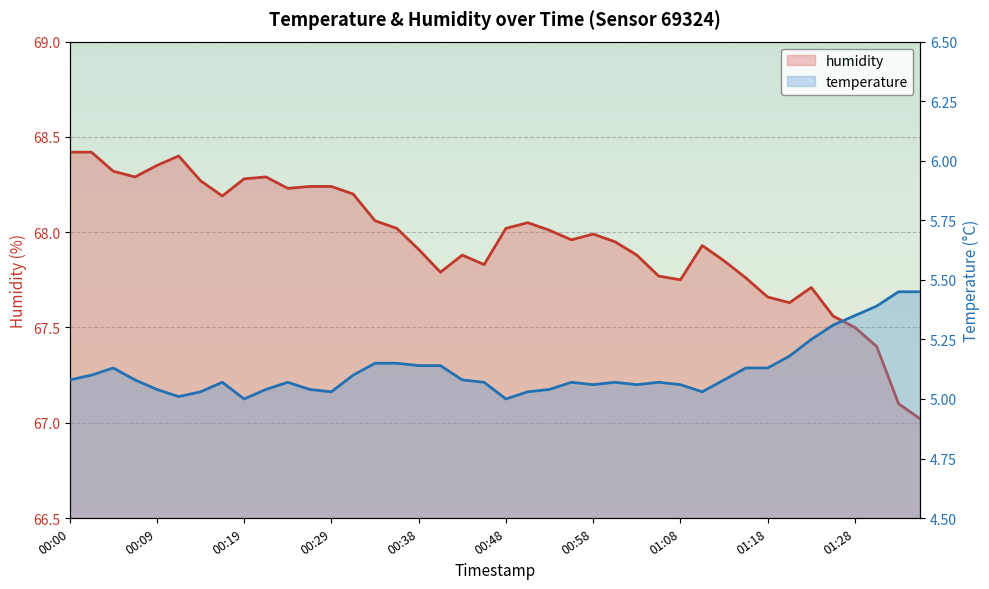

Is it true that humidity equals 104.4 at 16?

False